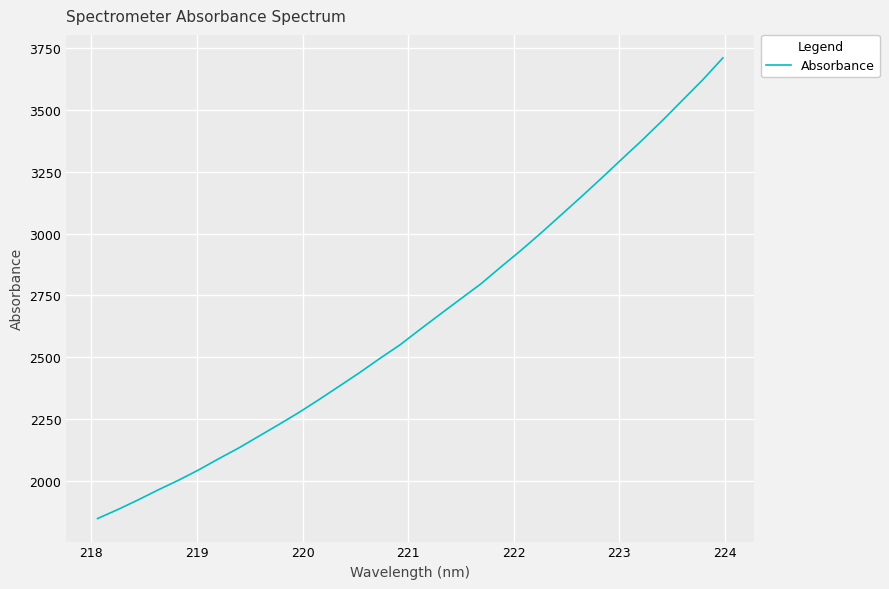

What is the maximum value shown in the chart?

3711.6